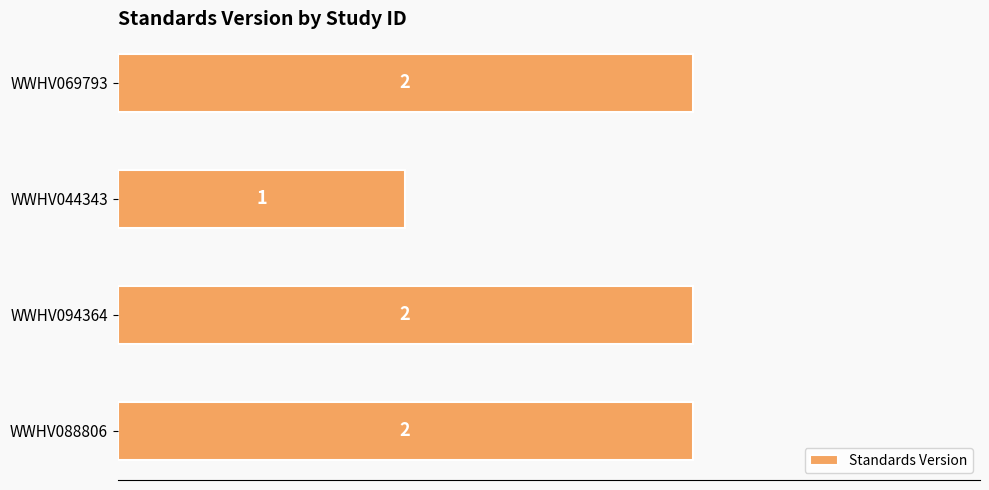

Count the values in the range 2 to 3.

3